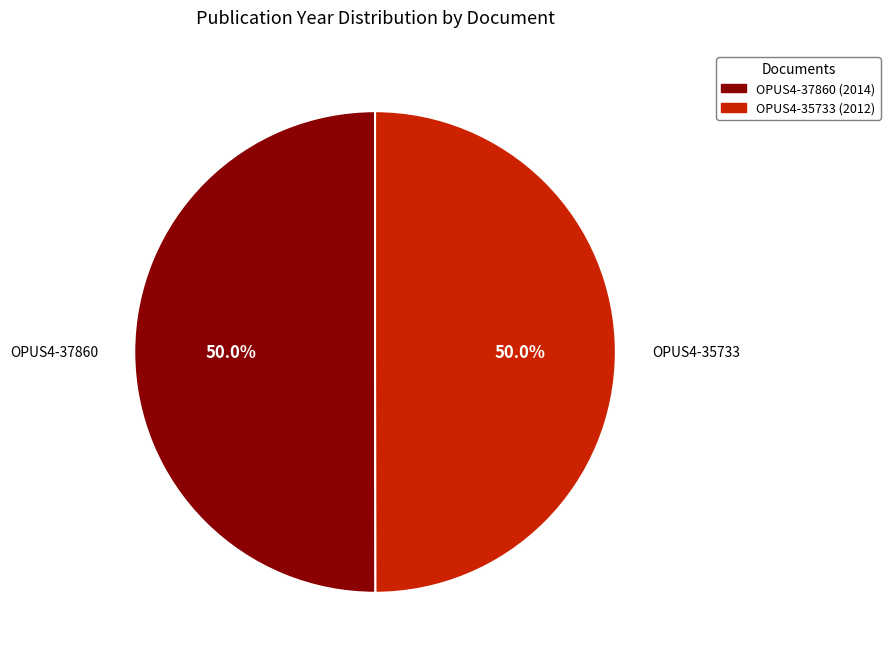

What is the ratio of the value at OPUS4-37860 to the value at OPUS4-35733?

1.0